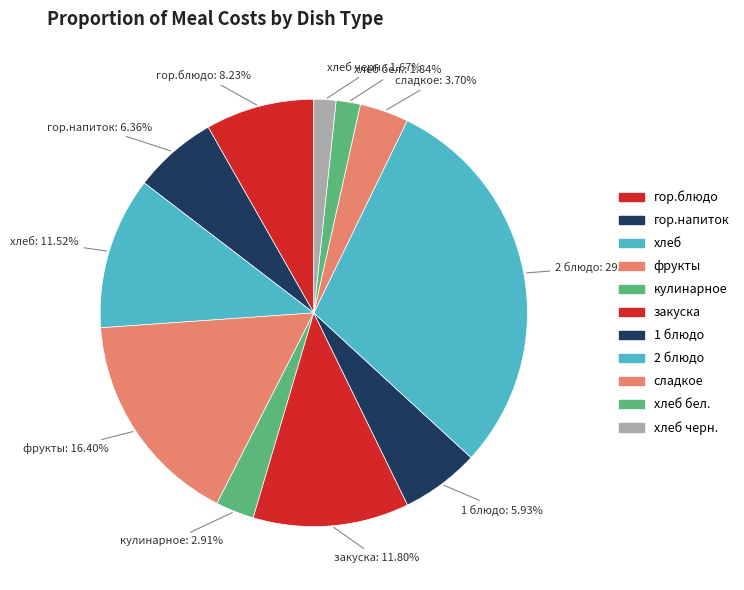

Which slice is the largest?

2 блюдо